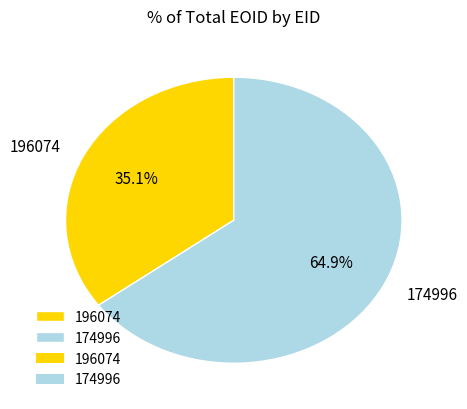

Which category has the smallest portion of the pie?

196074